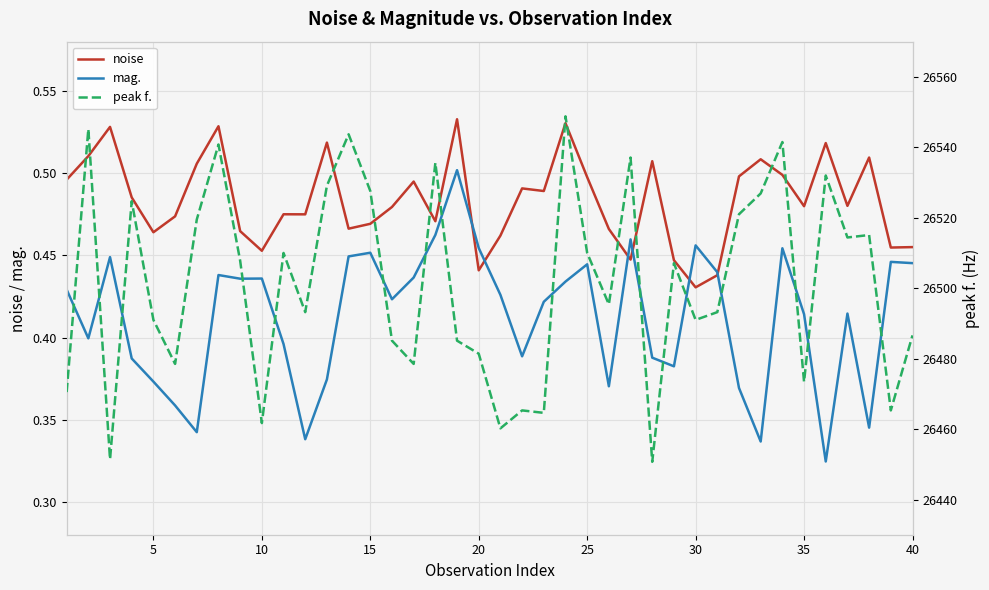

At which label is noise closest to 0?

30